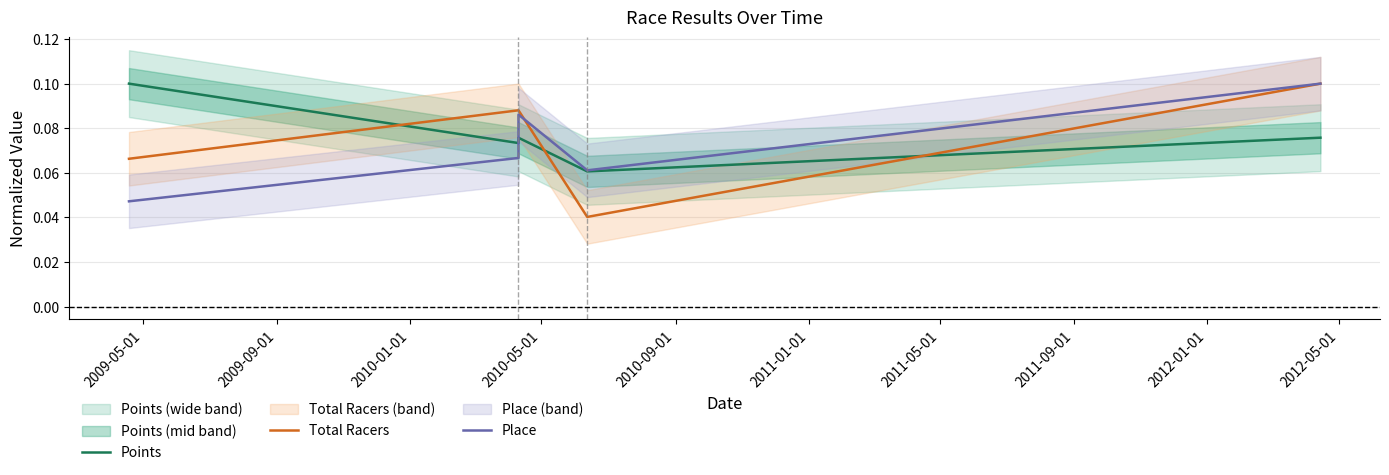

Rank the series at 2009-05-01 from lowest to highest value.

Place, Total Racers, Points